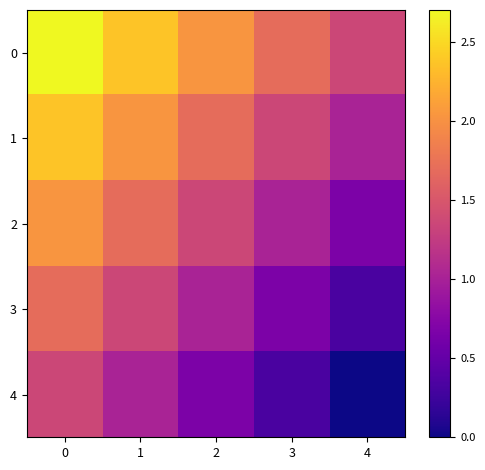

How many distinct data groups are displayed?

5